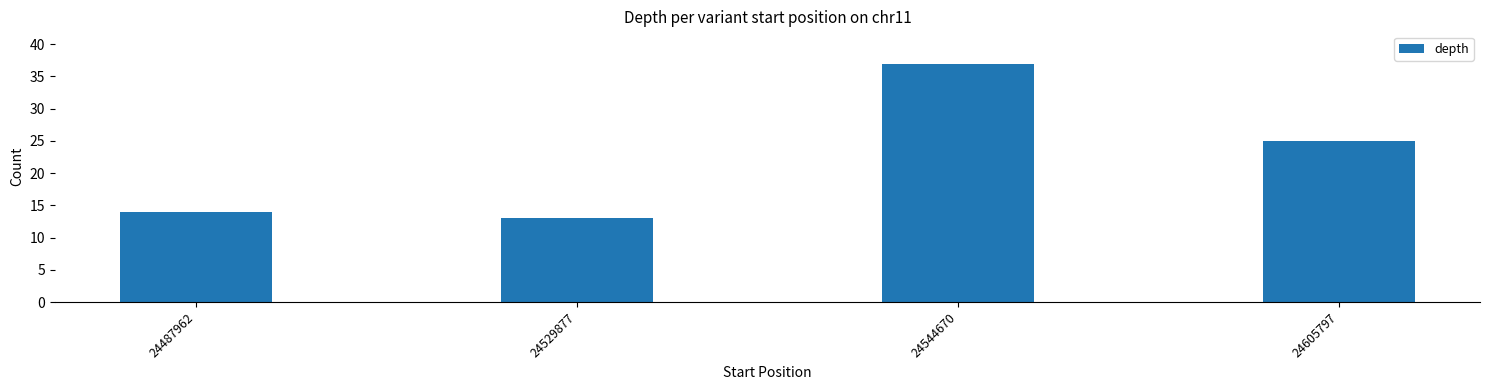

Does the chart contain any negative values?

No